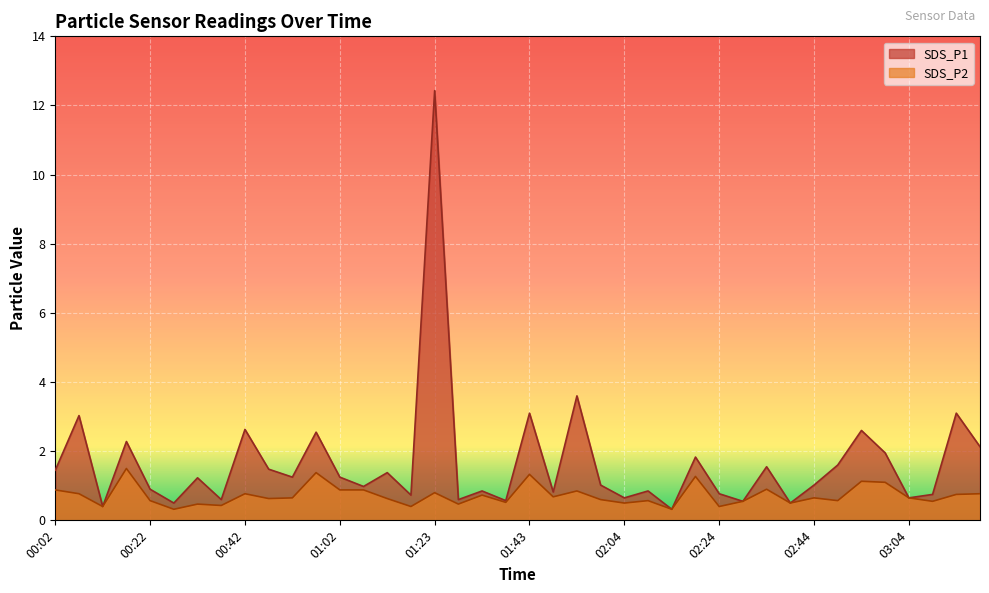

True or false: SDS_P1 and SDS_P2 intersect in this chart.

False